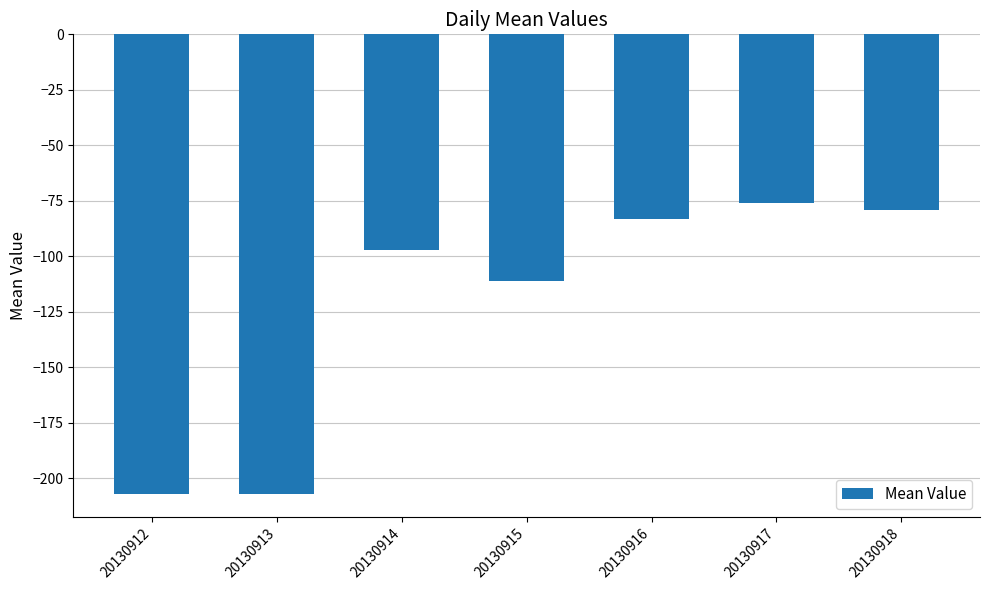

At which label does the data first exceed -97?

20130916